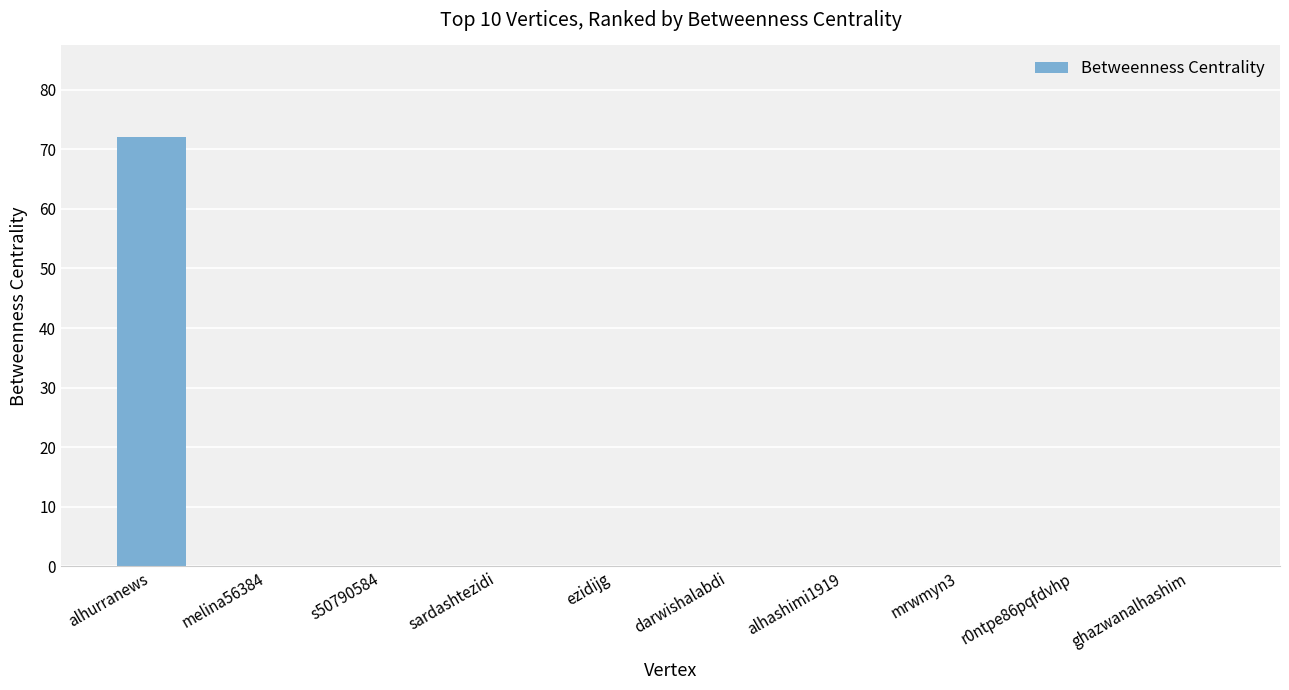

Is it true that the value at ezidijg is 29?

False